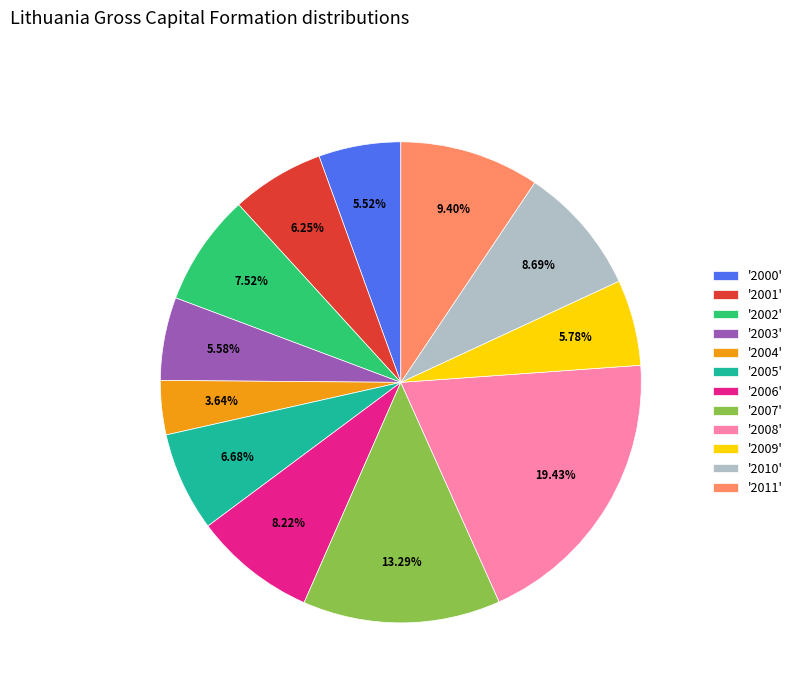

Does any single category account for the majority?

No